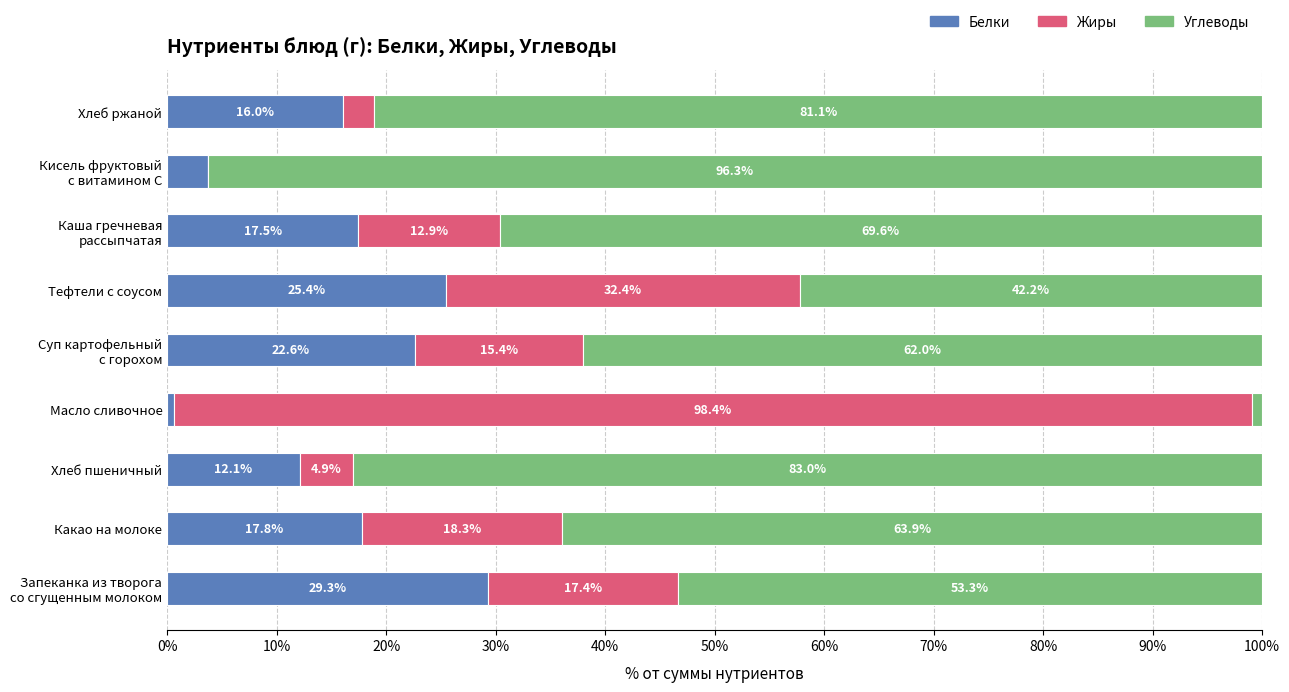

Where is Белки nearest to the value 14?

Хлеб пшеничный